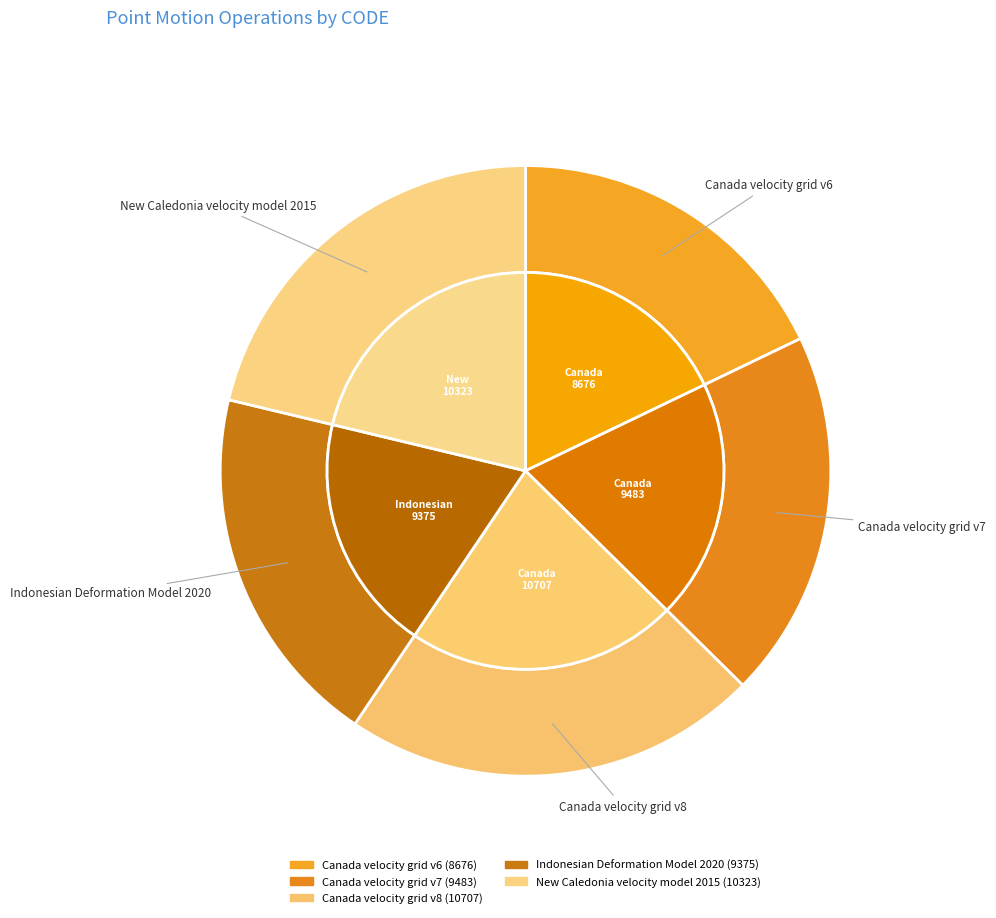

Rank the categories by value from highest to lowest.

Canada velocity grid v8, New Caledonia velocity model 2015, Canada velocity grid v7, Indonesian Deformation Model 2020, Canada velocity grid v6